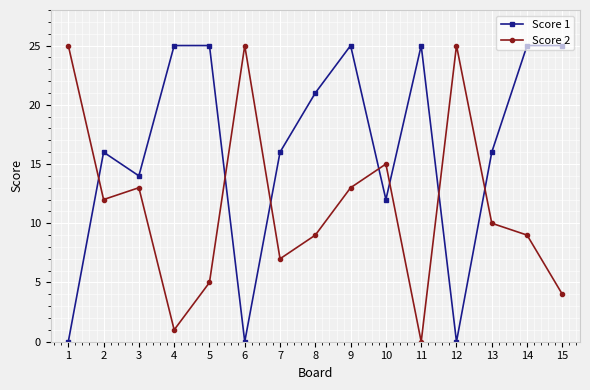

Reading left to right, transcribe all the data shown in this chart.

Score 1: 0	16	14	25	25	0	16	21	25	12	25	0	16	25	25
Score 2: 25	12	13	1	5	25	7	9	13	15	0	25	10	9	4